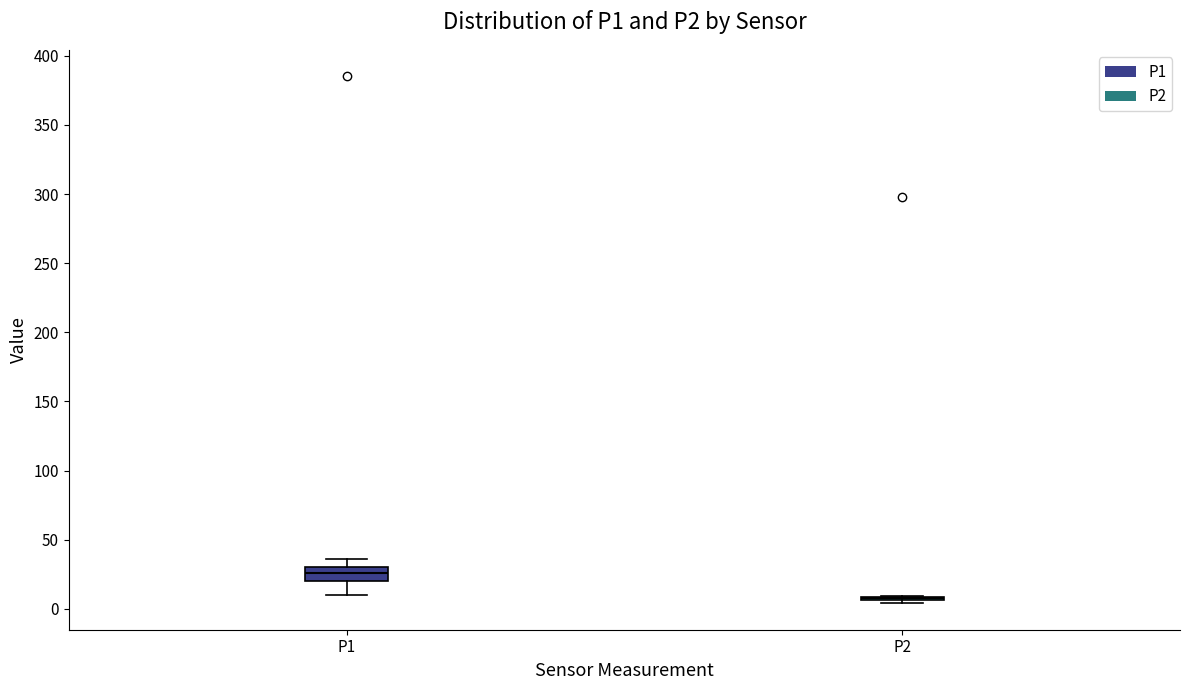

Reading left to right, read every box against the y-axis: the position of its median line, the range the box covers, and the ends of its whiskers. The values are not printed on the chart, so give them approximately, as read against the axis.

P1: median 25, box 20 to 30, whiskers 10 to 35
P2: box collapsed to a line at 10, whiskers 5 to 10